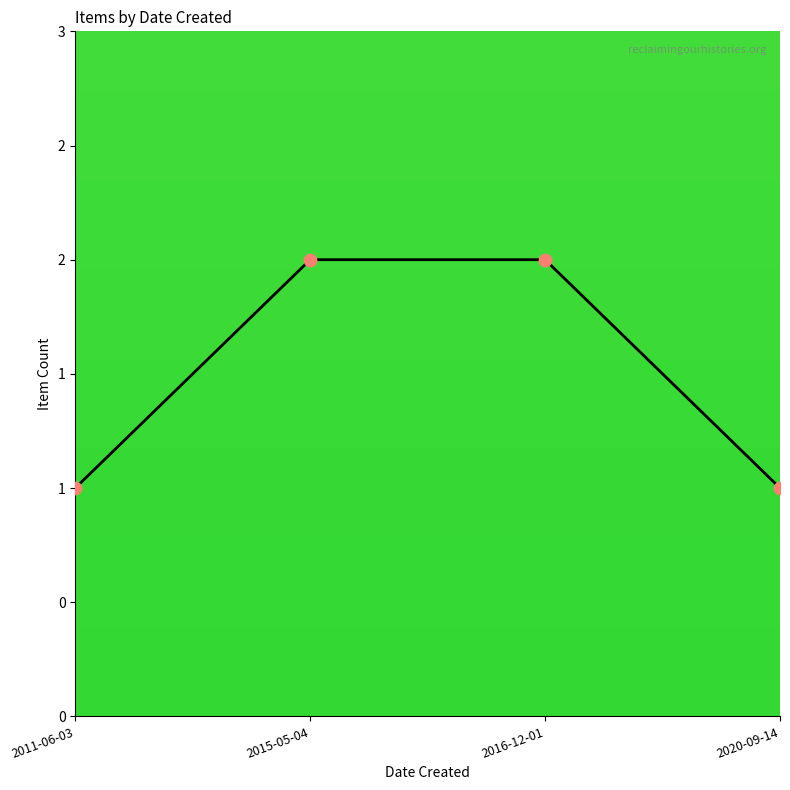

What is the change in value from 2011-06-03 to 2015-05-04?

+1